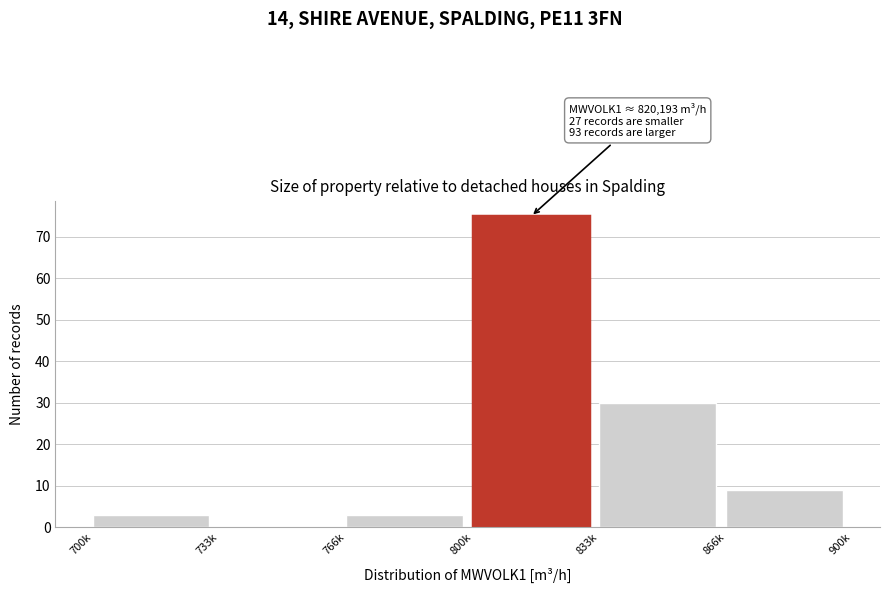

Reading left to right, extract all data points from this chart.

700k=3	733k=0	766k=3	800k=75	833k=30	866k=9